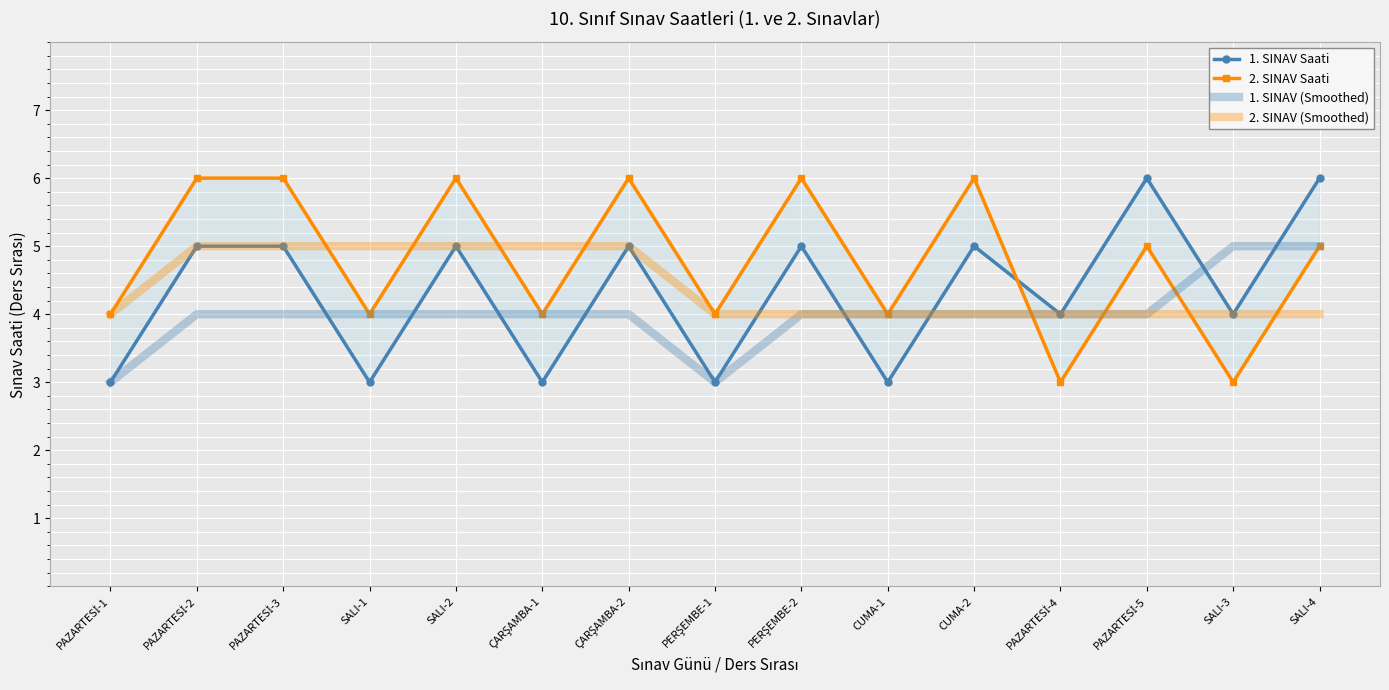

How many lines are shown in the chart?

4